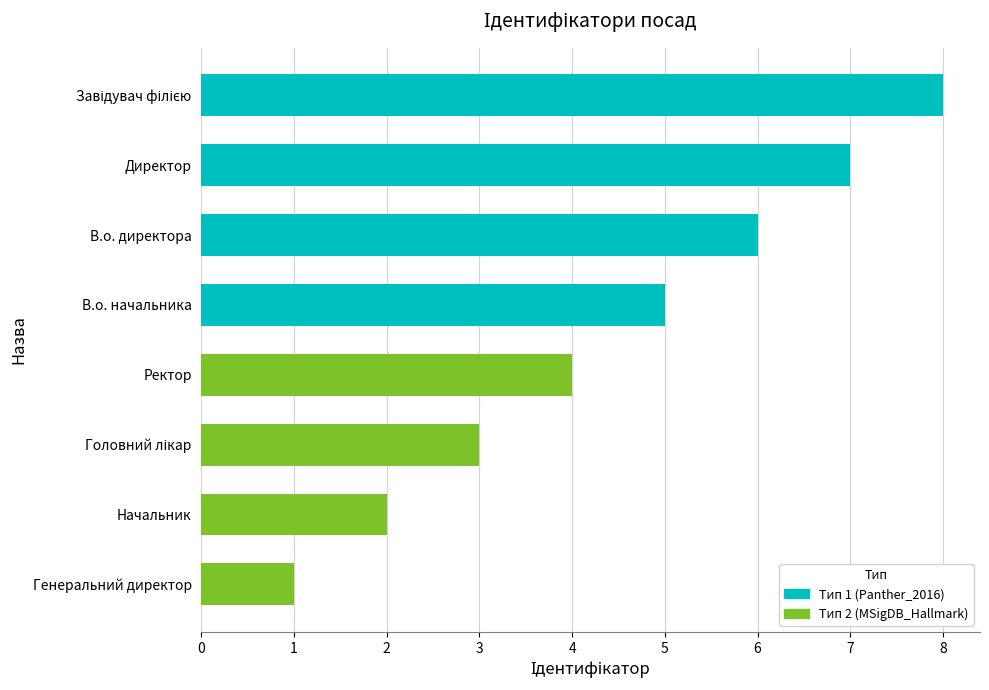

What is the ratio of the value at Начальник to the value at Генеральний директор?

2.0